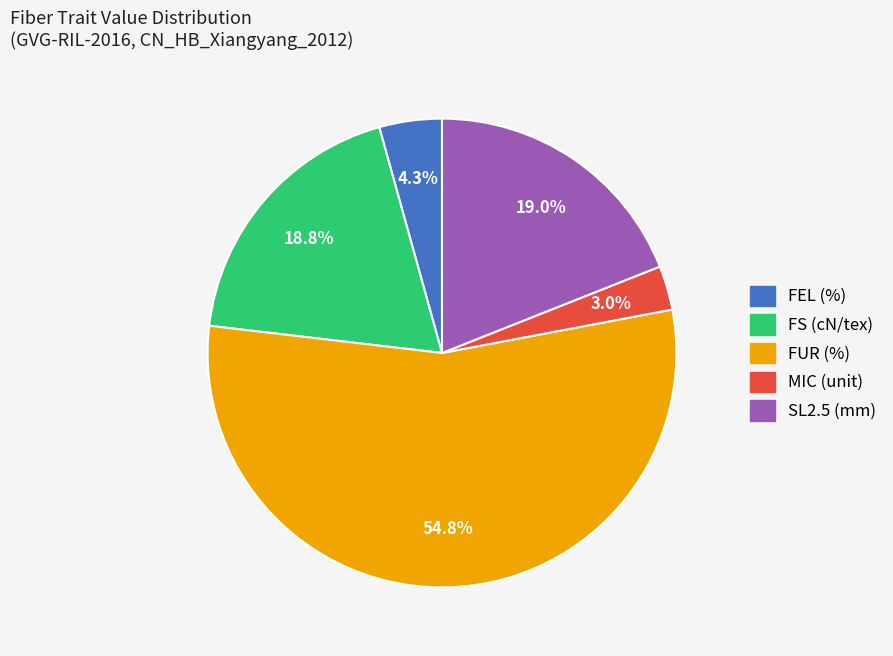

How many slices are in this pie chart?

5